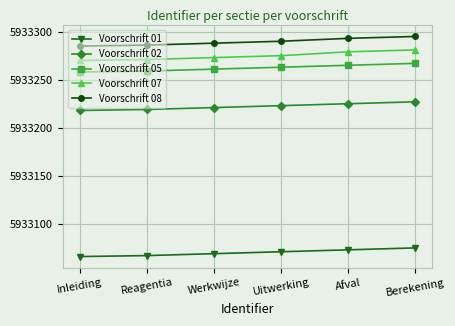

Which series changed the most between Reagentia and Afval?

Voorschrift 07